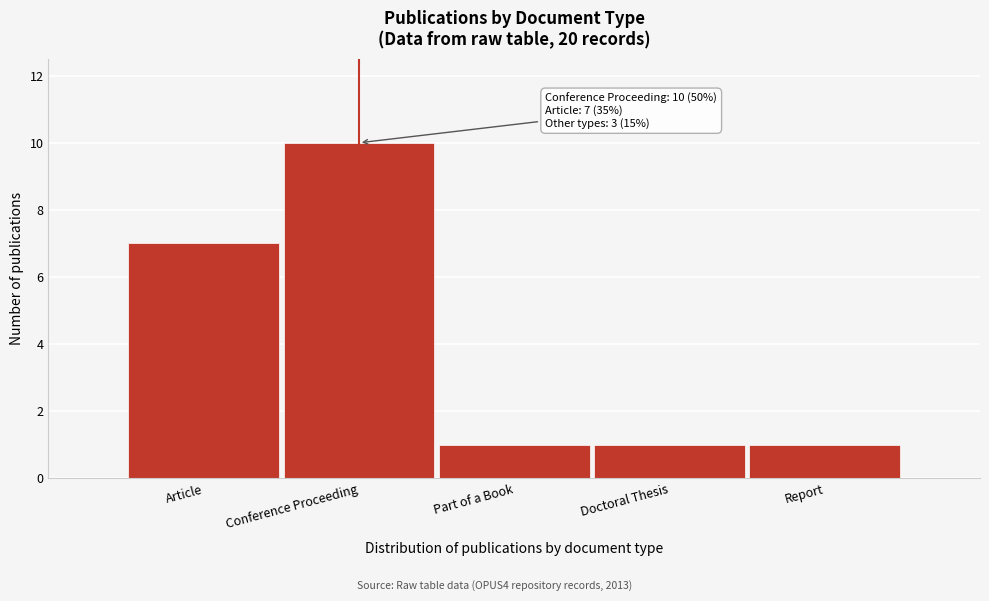

Reading right to left, list all the values displayed in this chart.

1	1	1	10	7